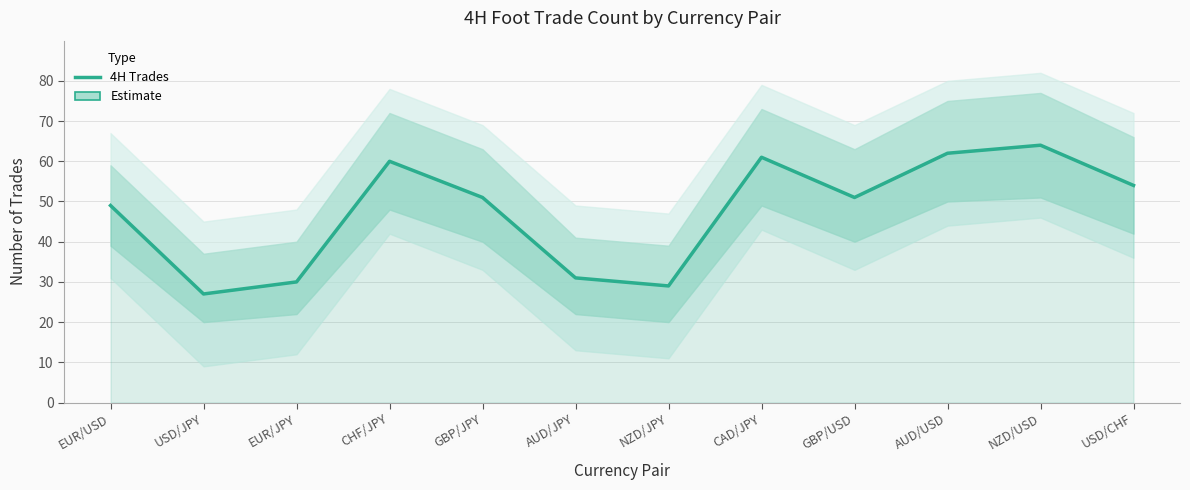

True or false: the data shows 45 at AUD/JPY.

False